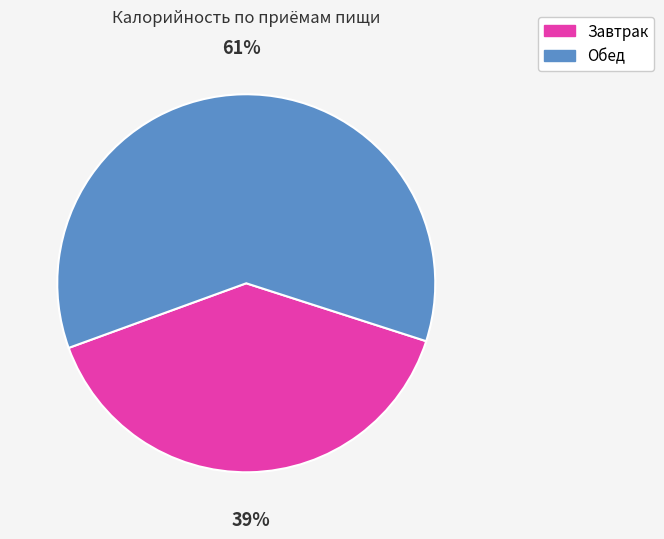

How many segments does this pie chart have?

2